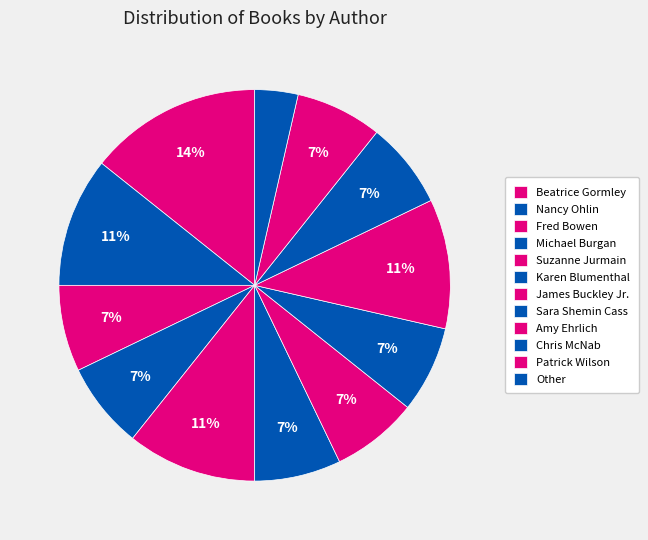

What is the change in value from Karen Blumenthal to Amy Ehrlich?

+1